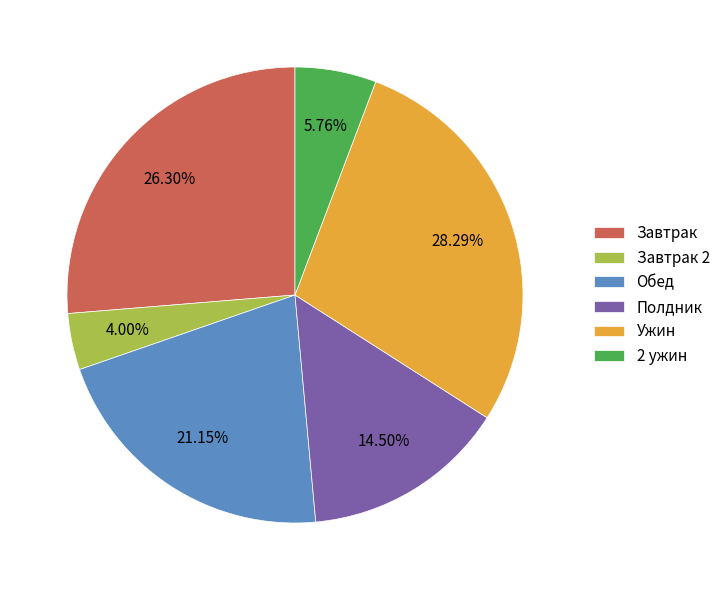

What portion of the pie excludes 2 ужин?

94.2%